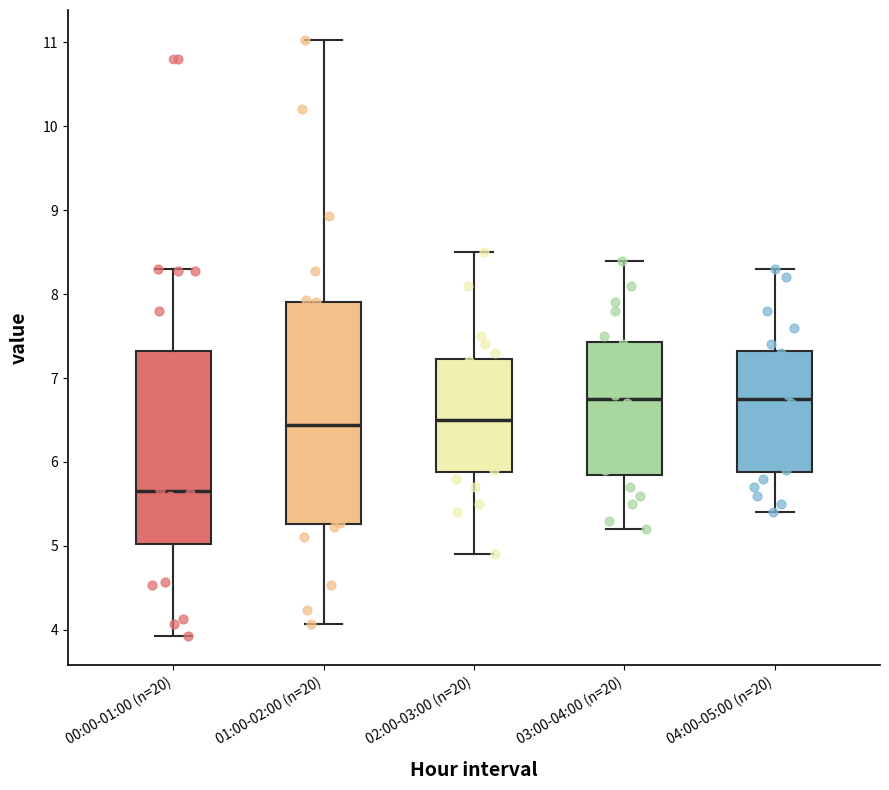

Where is the lower edge of the box for 01:00-02:00 (n=20) on the y-axis? The values are not printed on the chart, so give them approximately, as read against the axis.

5.3